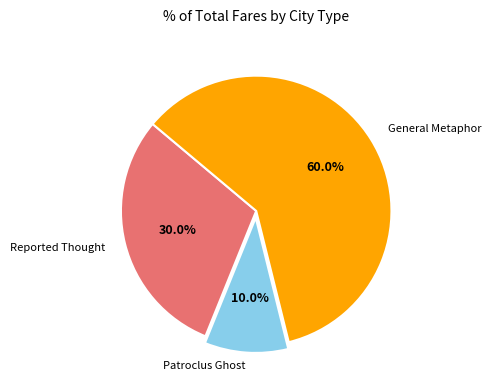

Does any single category account for the majority?

Yes